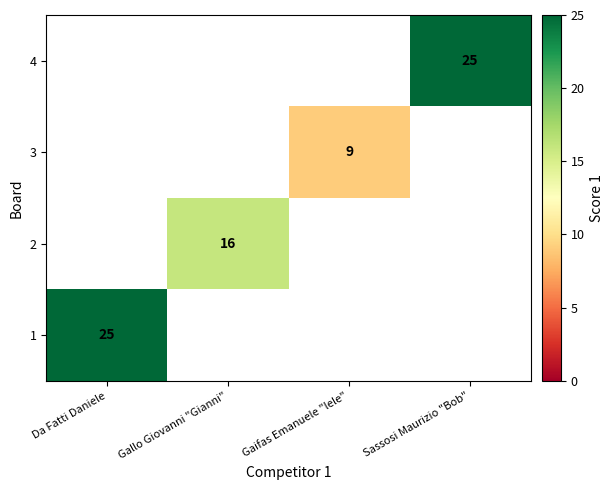

At how many categories does at least one series exceed 18?

2